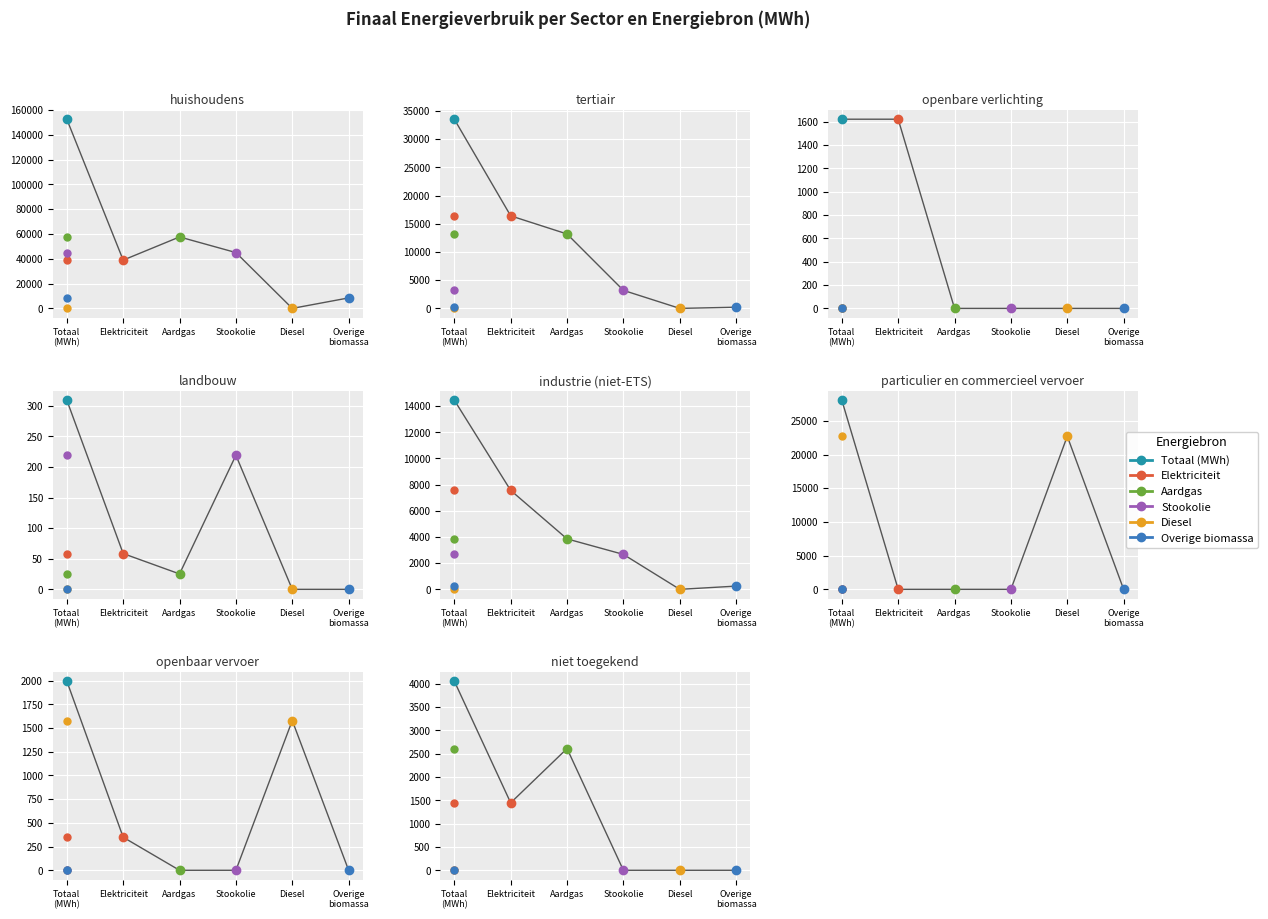

What is the approximate value of Elektriciteit at huishoudens?

38956.2